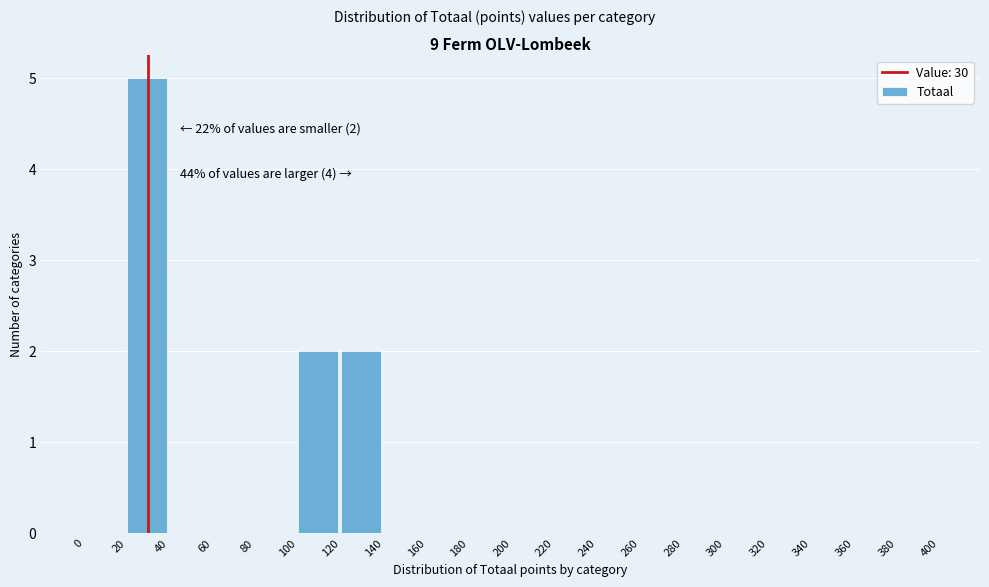

Over which range of the x-axis is the bar tallest?

20 to 40